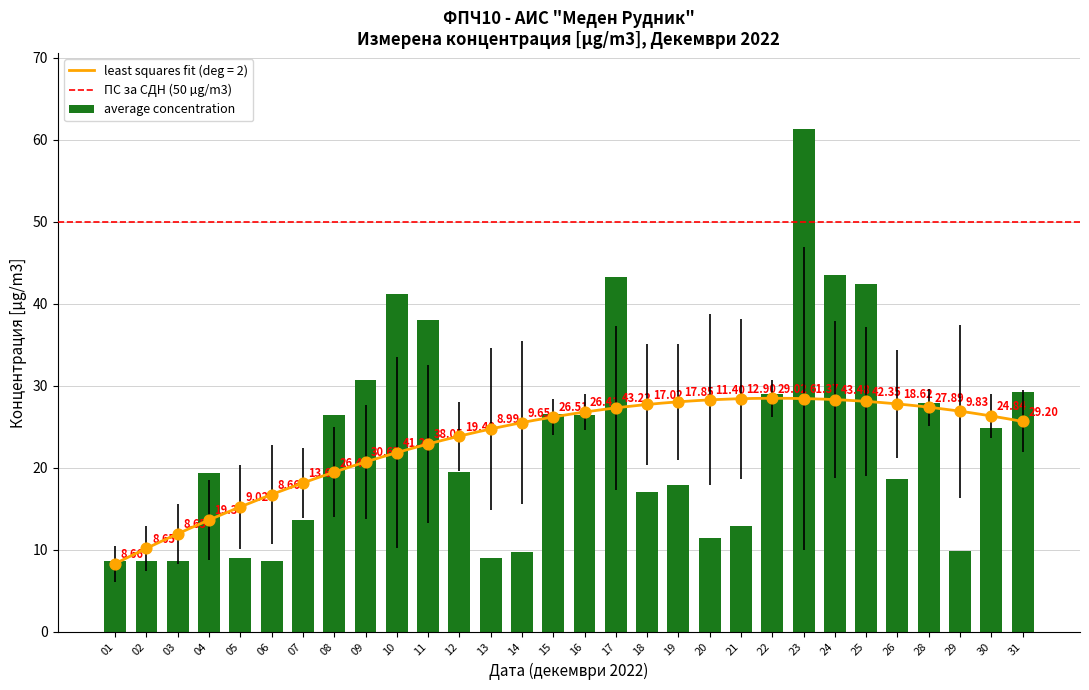

Approximately how many times larger is the value at 02 compared to 11?

0.2